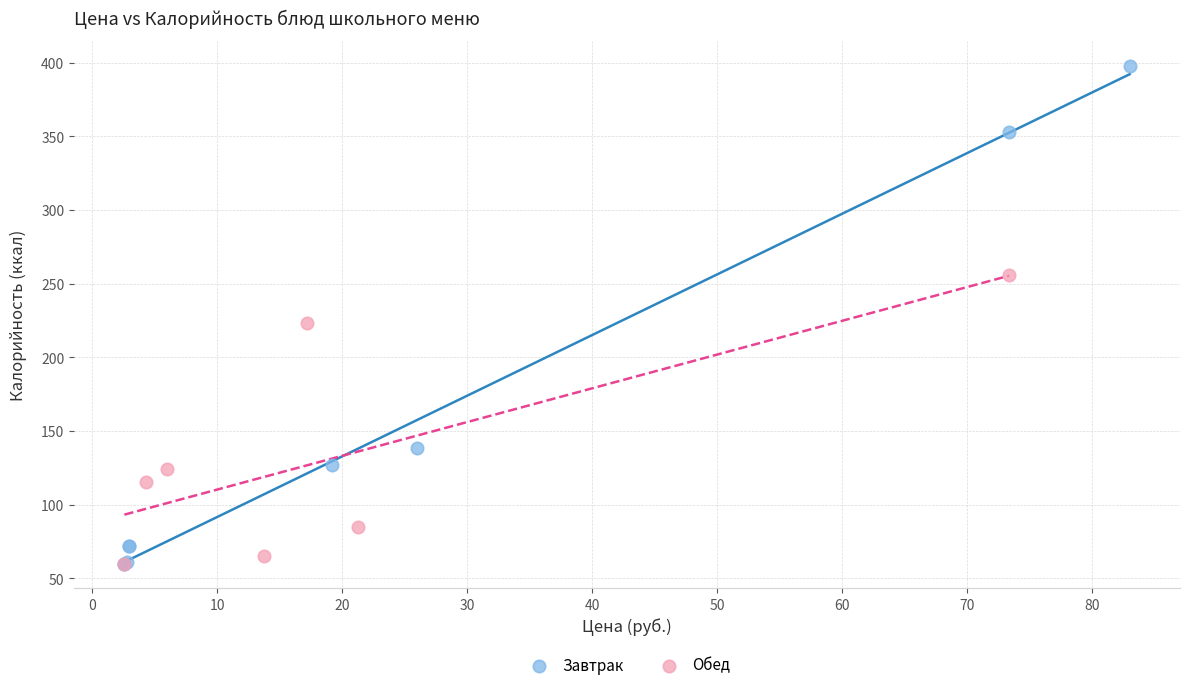

What are all the series names shown in the legend?

Завтрак, Обед